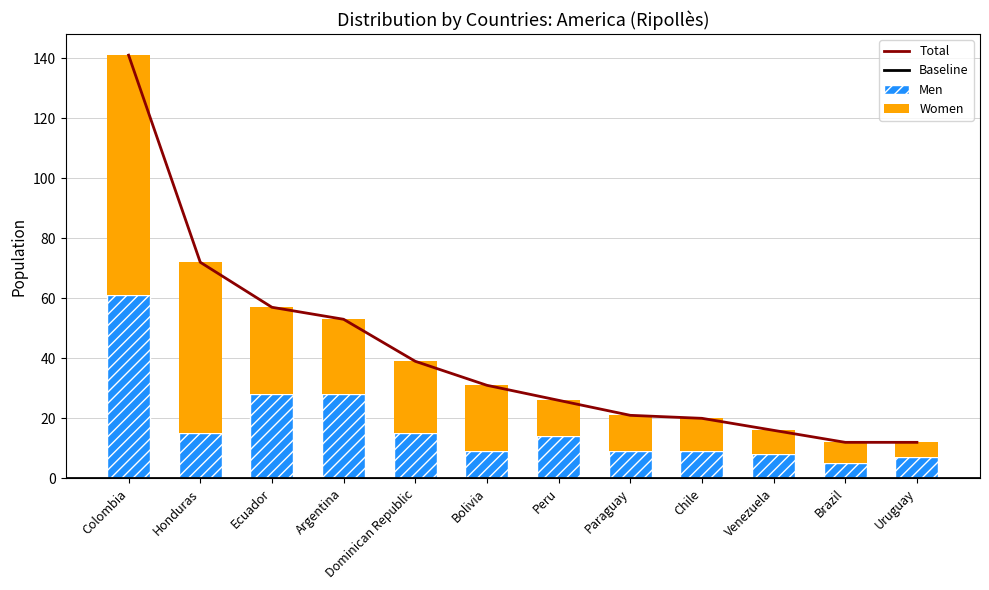

At which label does Women reach its minimum?

Uruguay